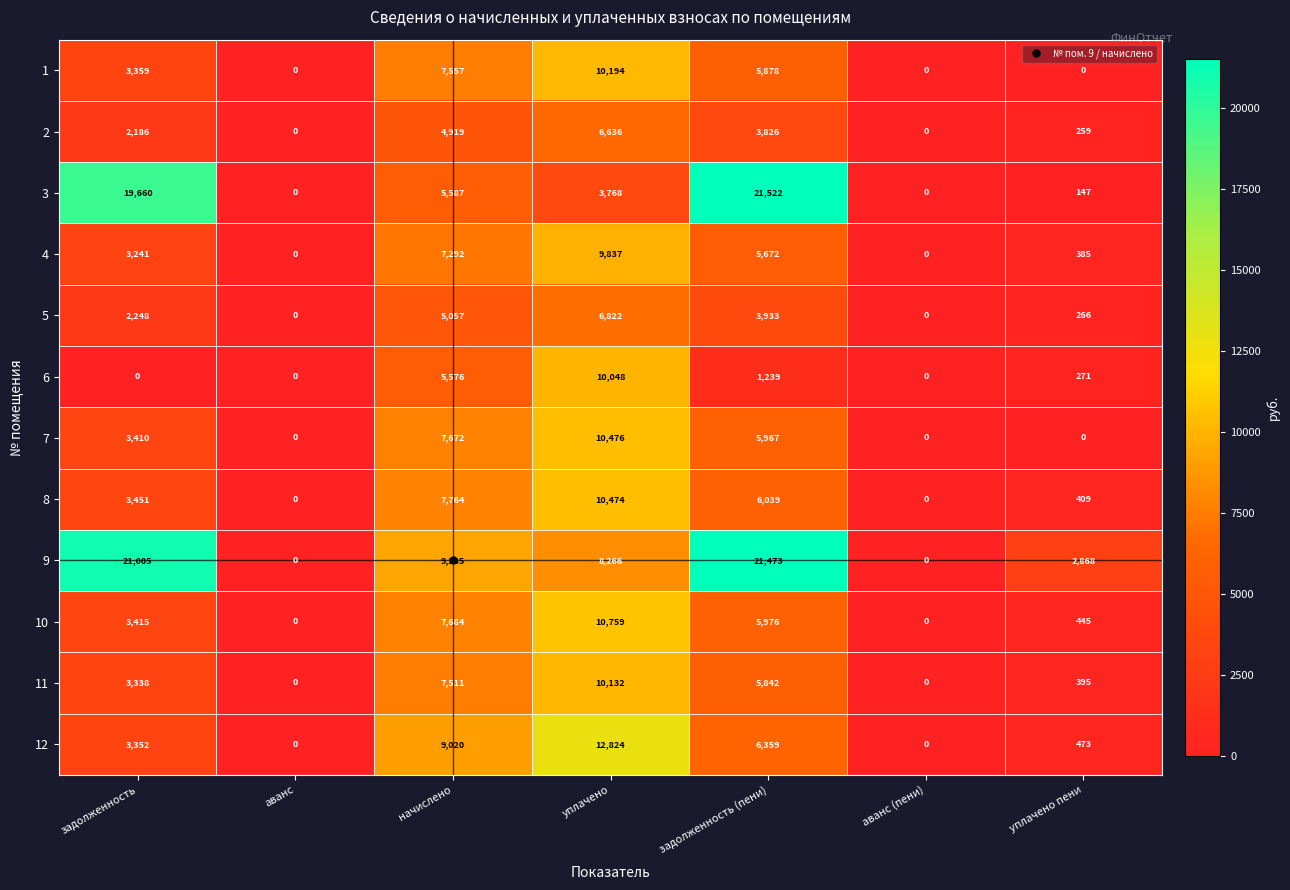

Which series has the largest range (max minus min)?

3